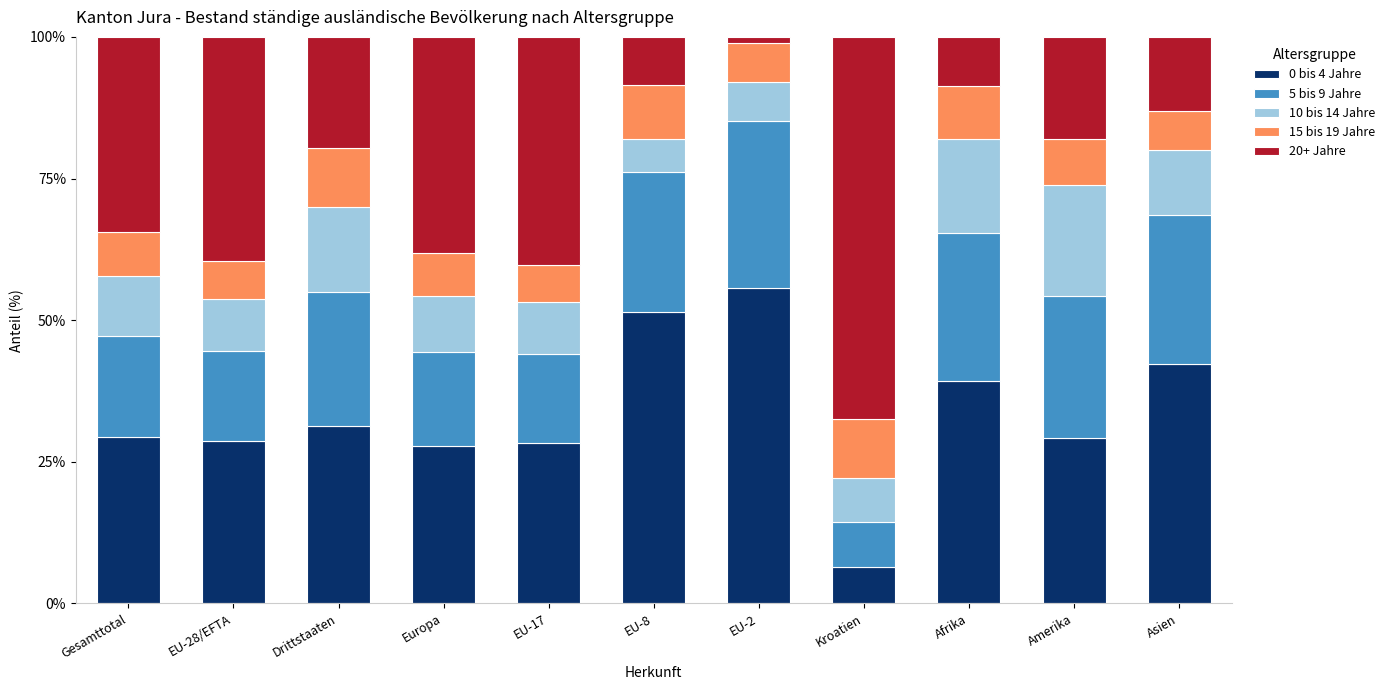

What is the difference between the maximum and second lowest values in the 0 bis 4 Jahre series?

27.8